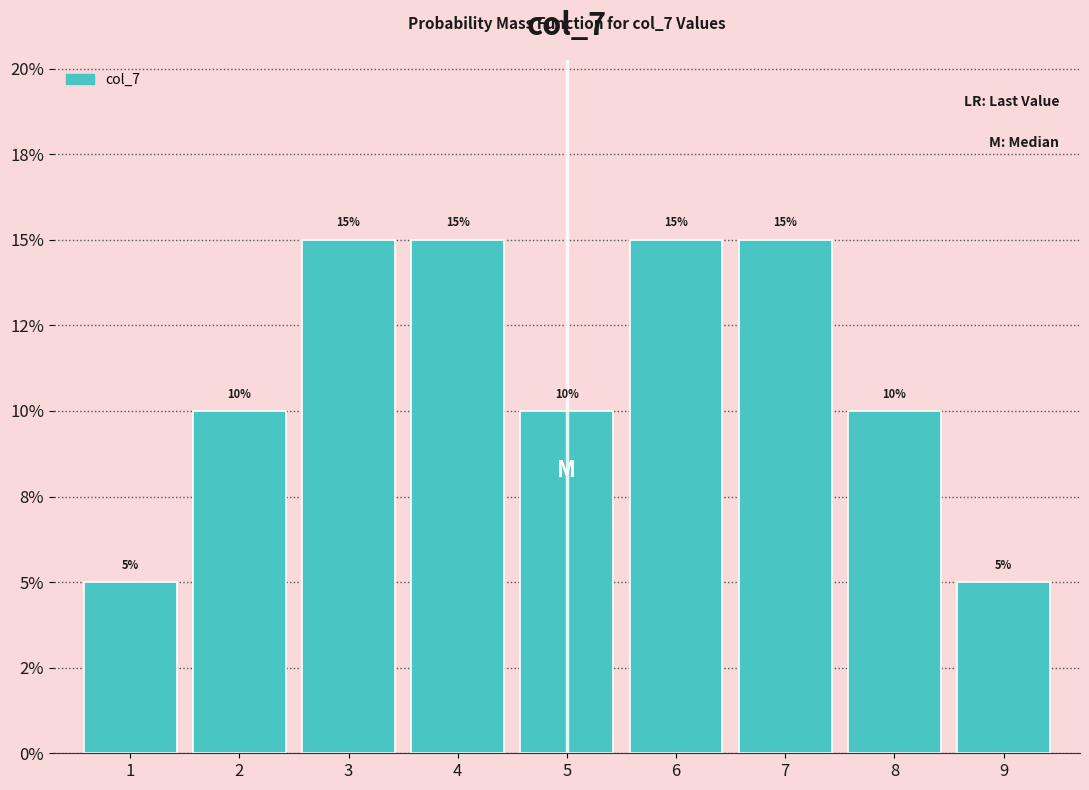

Are the bars horizontal?

No